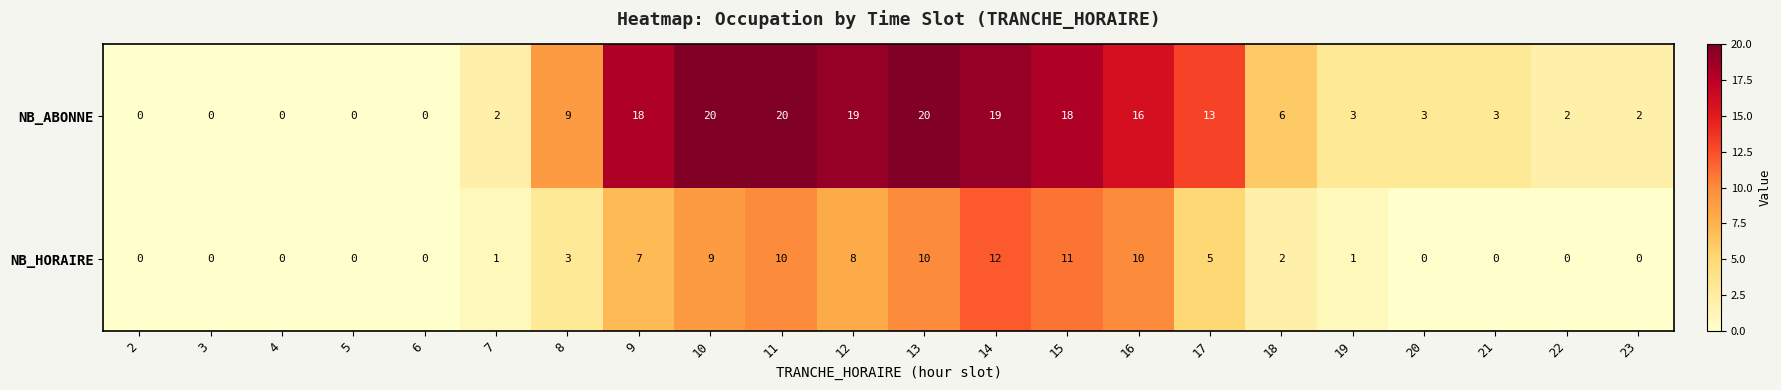

Rank the series by their average value, from highest to lowest.

NB_ABONNE, NB_HORAIRE